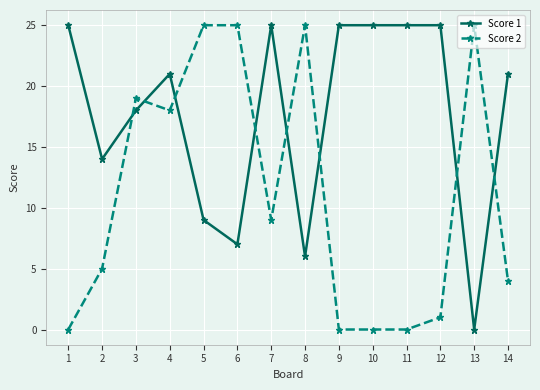

List the series in order of their overall mean, highest first.

Score 1, Score 2